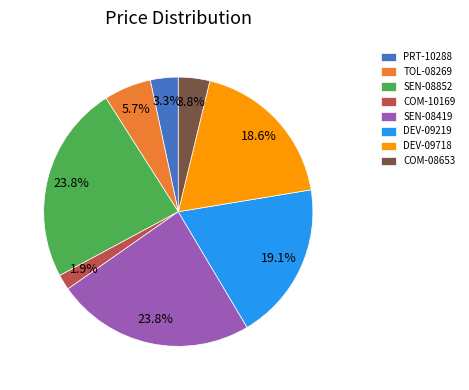

Is there any slice that represents more than half of the pie?

No